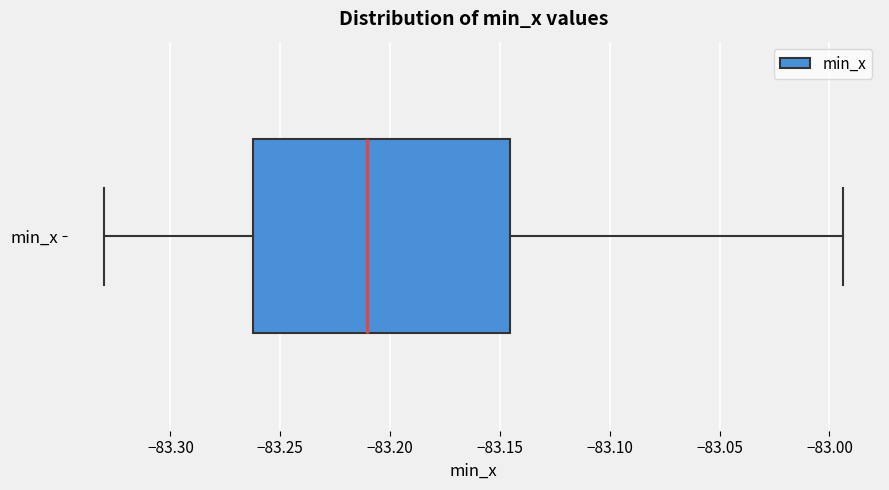

Transcribe this box plot: give where the median line is, the range the box spans, and where the two whiskers end, as read against the x-axis. The values are not printed on the chart, so give them approximately, as read against the axis.

median -83.210, box -83.260 to -83.145, whiskers -83.330 to -82.995